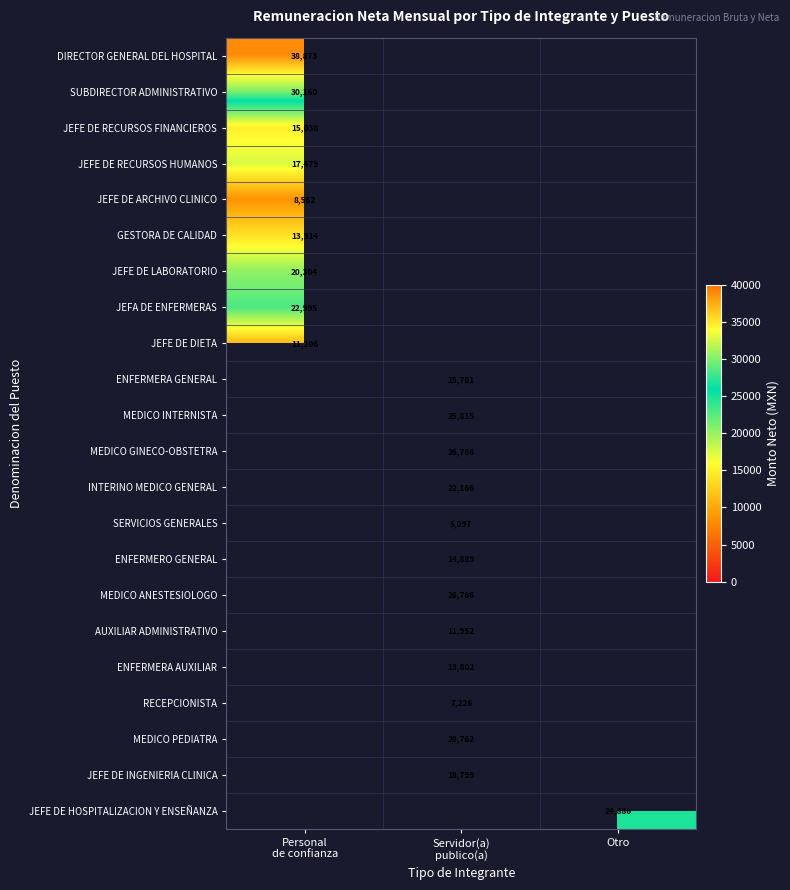

At how many categories does at least one series exceed 9289?

3